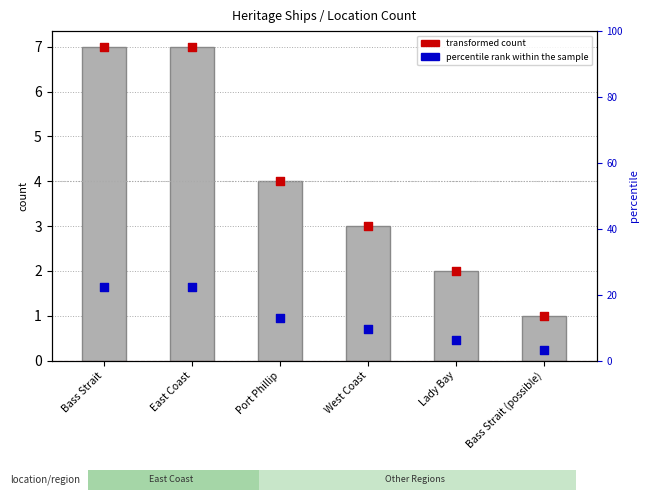

Which series contains the highest Y value?

percentile rank within the sample